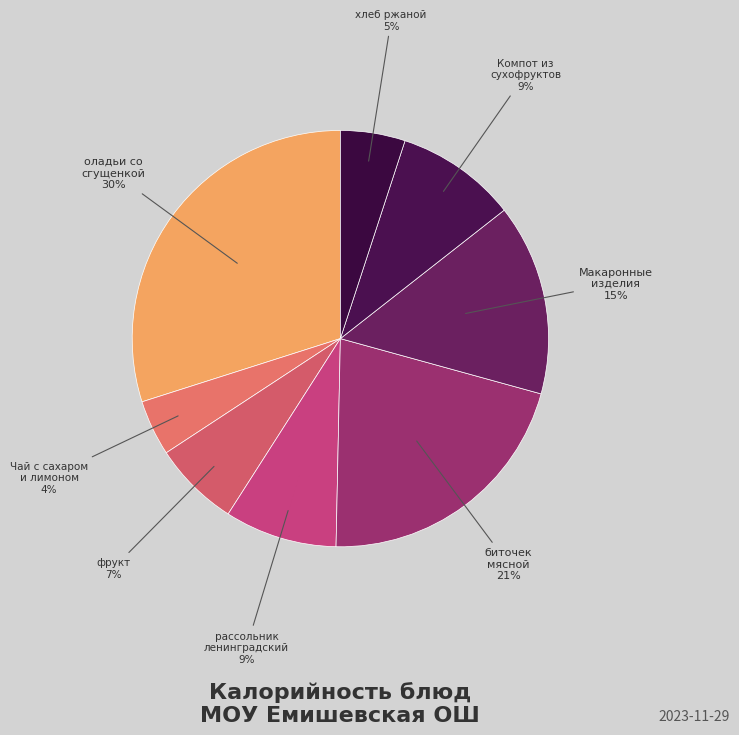

What is the largest slice in the pie chart?

оладьи со сгущенкой